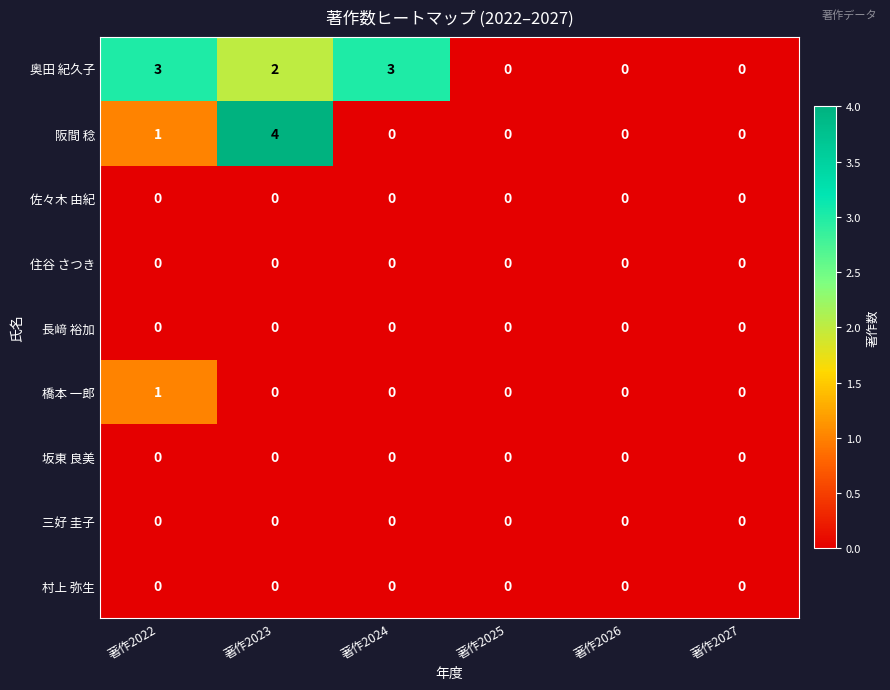

At which category does the chart reach its peak across all series?

著作2023